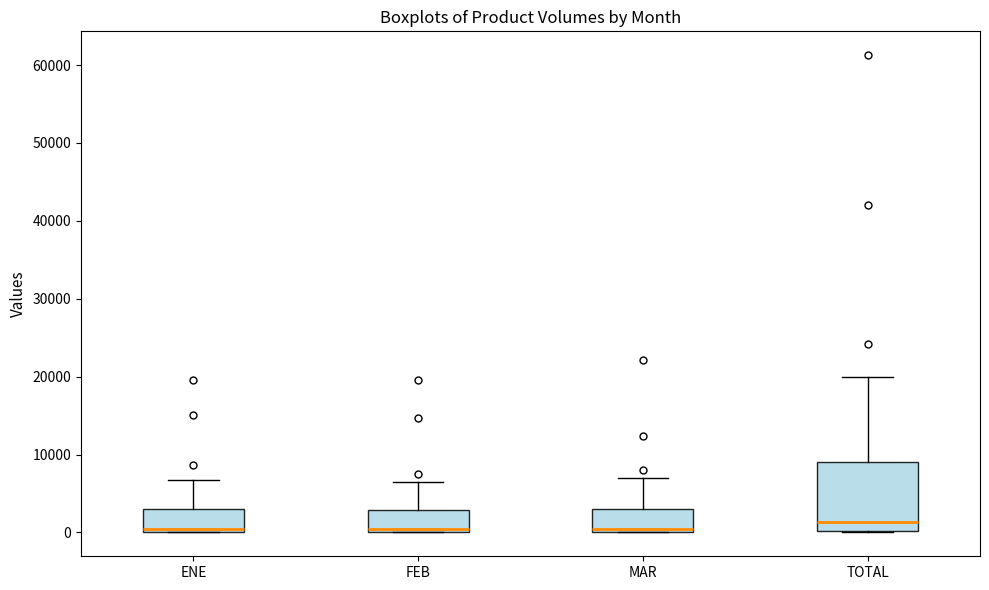

Where does the upper whisker of the box for ENE end on the y-axis? The values are not printed on the chart, so give them approximately, as read against the axis.

7000